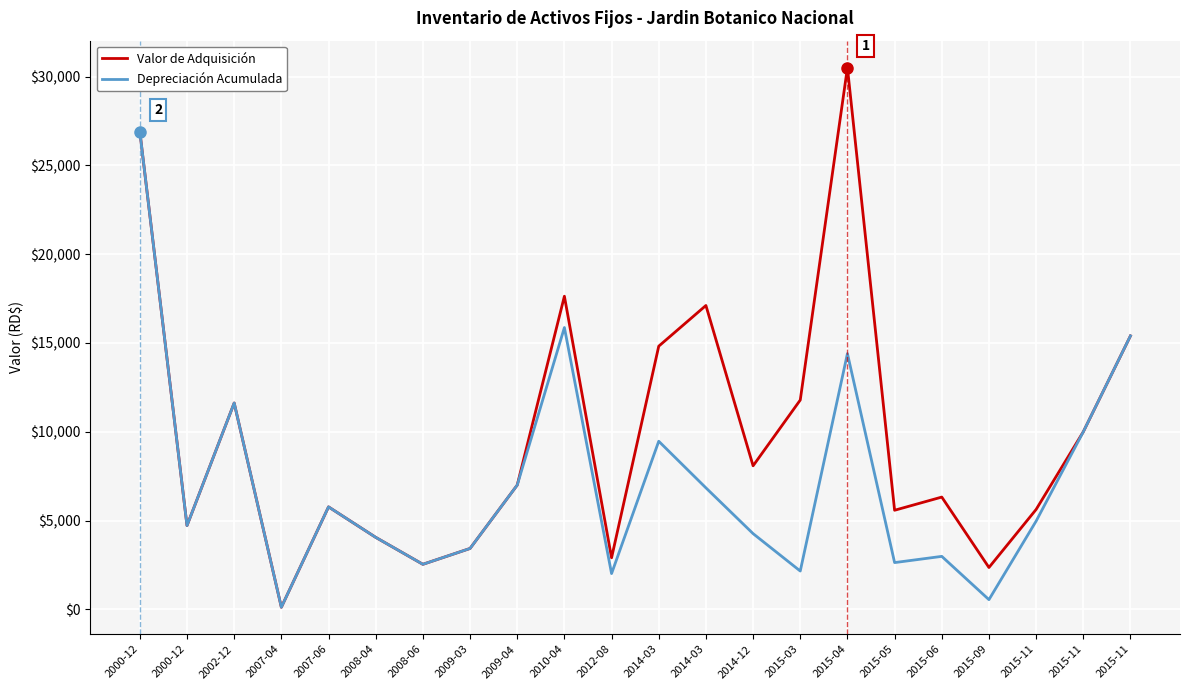

The value of Depreciación Acumulada at 2015-04 is 6413.4. True or false?

False